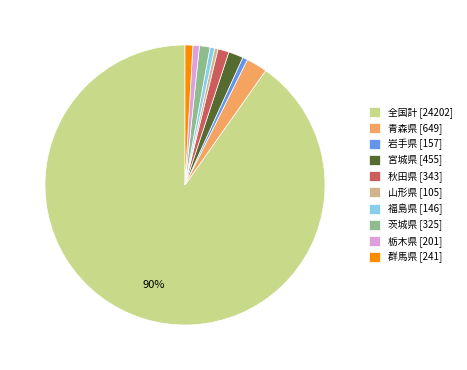

Does 全国計 represent more than half of the total?

Yes